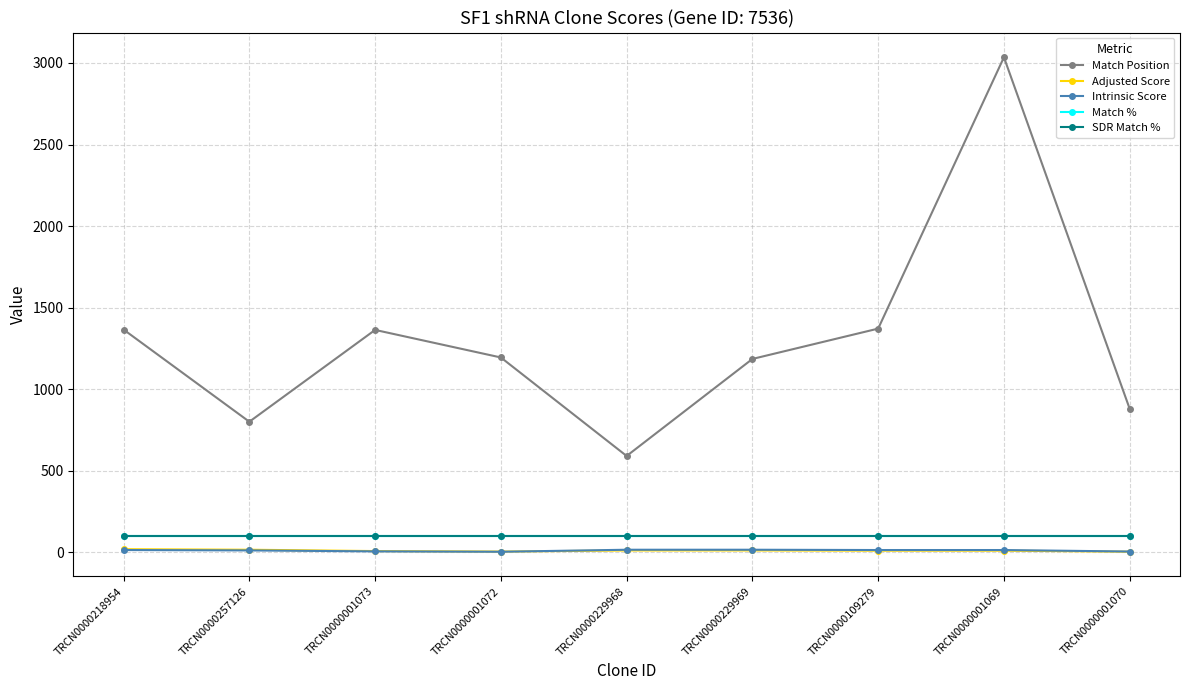

What is the difference between the maximum and minimum values in the Adjusted Score series?

15.6